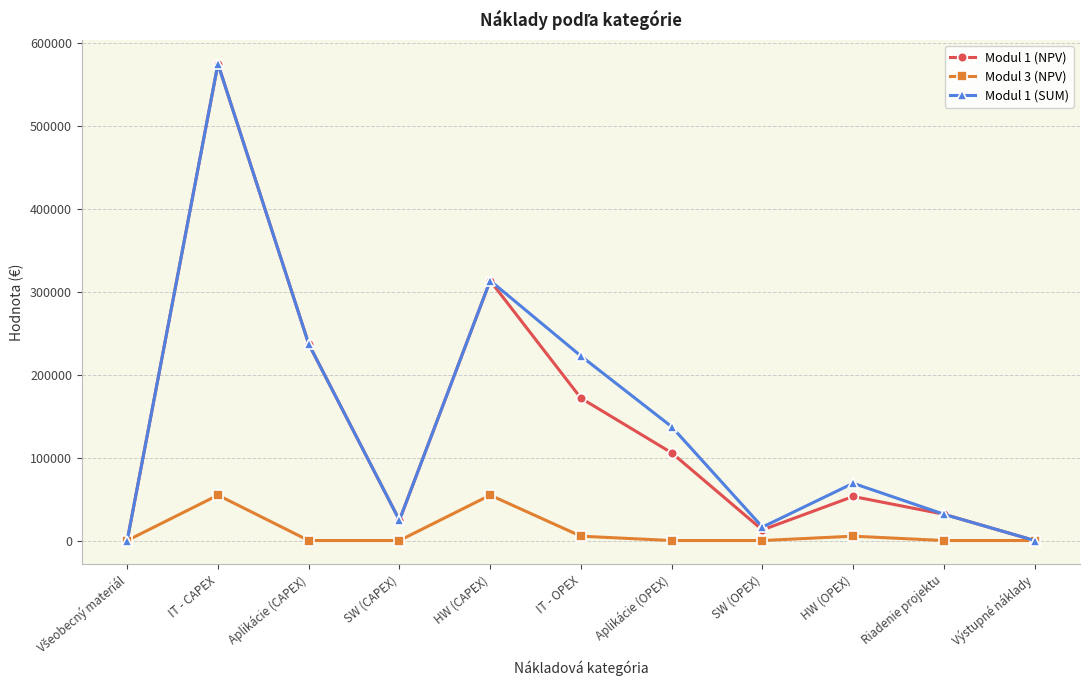

The Modul 3 (NPV) series shows 5232.1 at HW (OPEX). True or false?

True